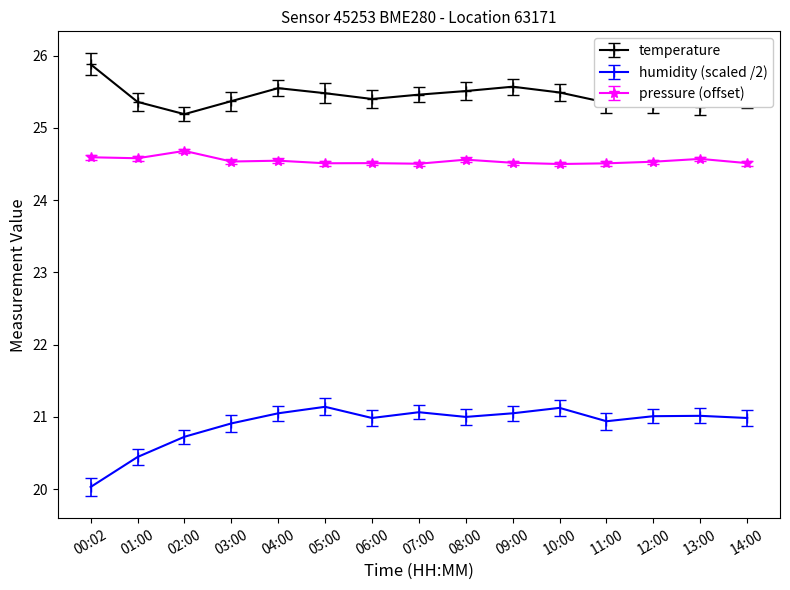

At which category does the chart reach its peak across all series?

00:02